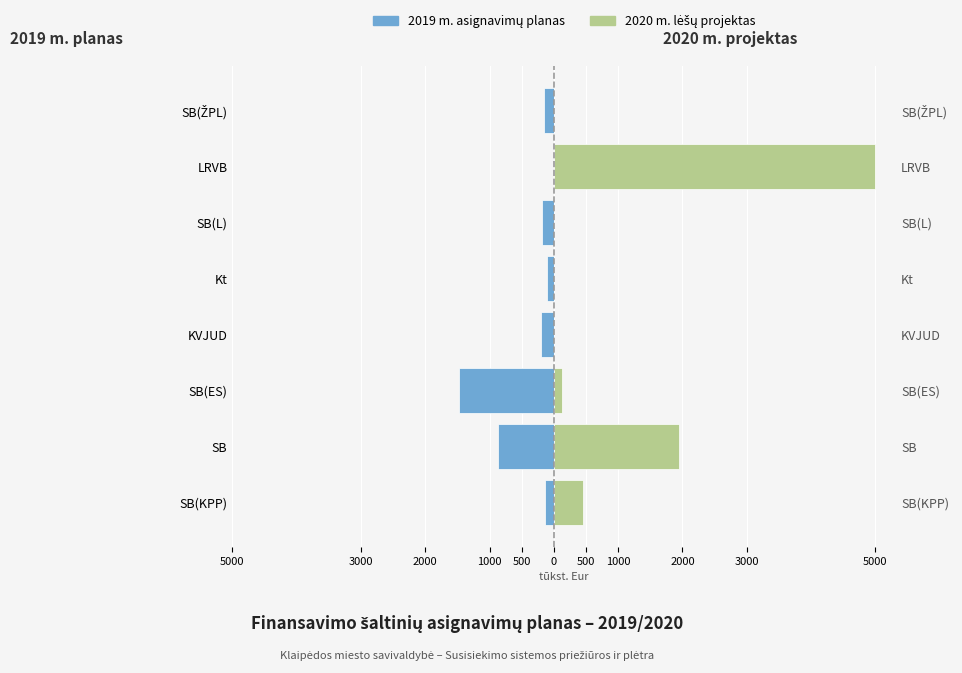

At how many categories does at least one series exceed -1018?

8